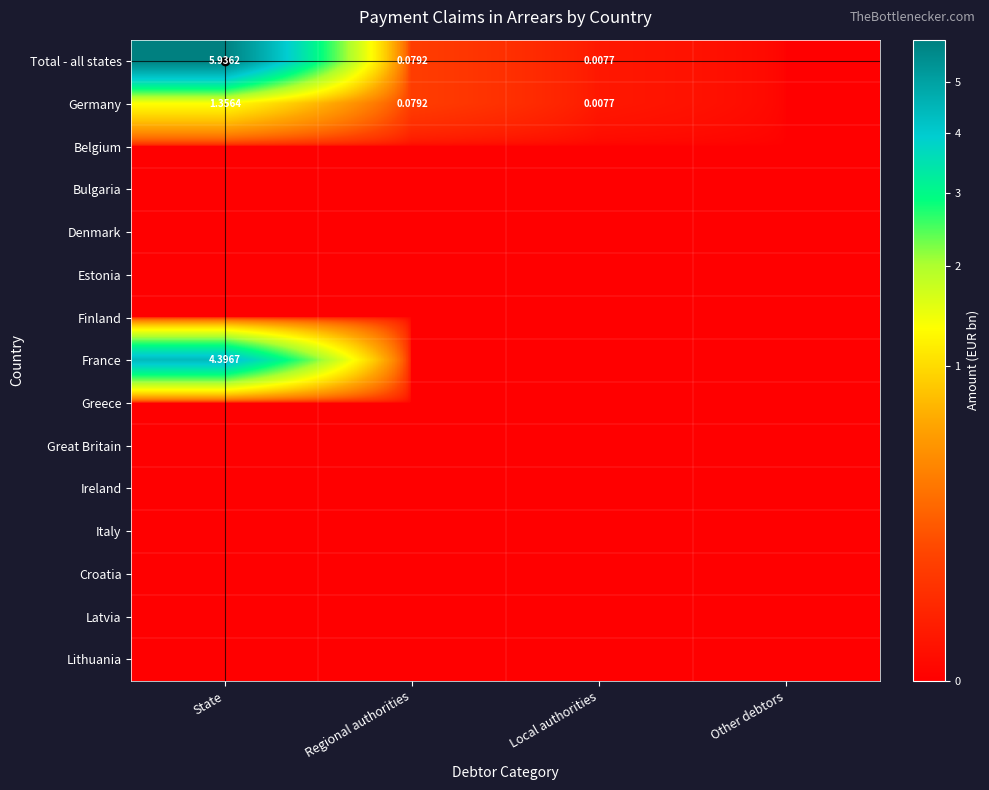

What is the difference between the highest and lowest values at Regional authorities?

0.1